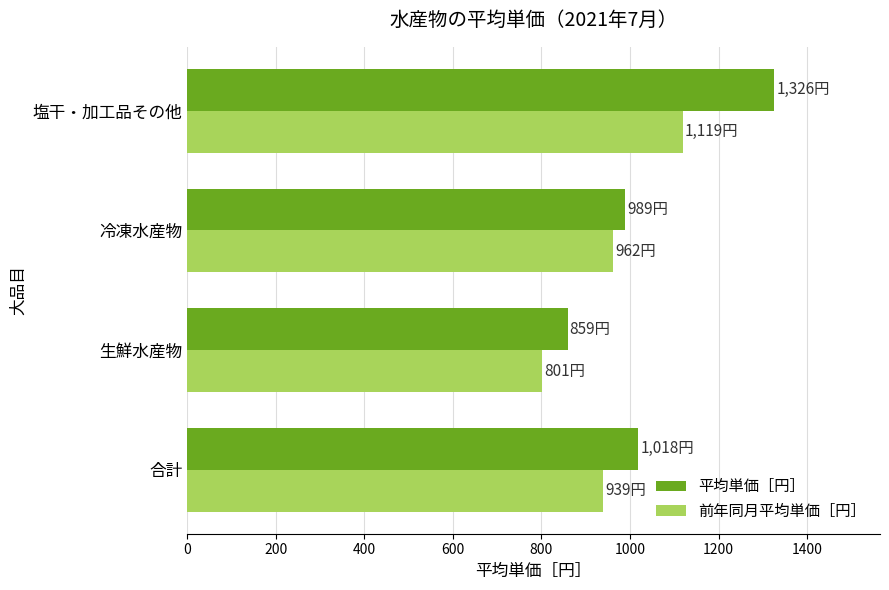

The 前年同月平均単価［円］ series shows 1782 at 塩干・加工品その他. True or false?

False